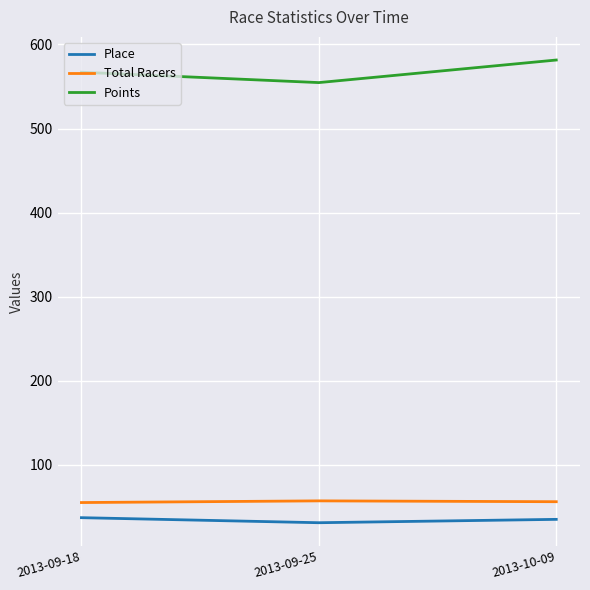

Read the Total Racers value at 2013-09-18.

55.0